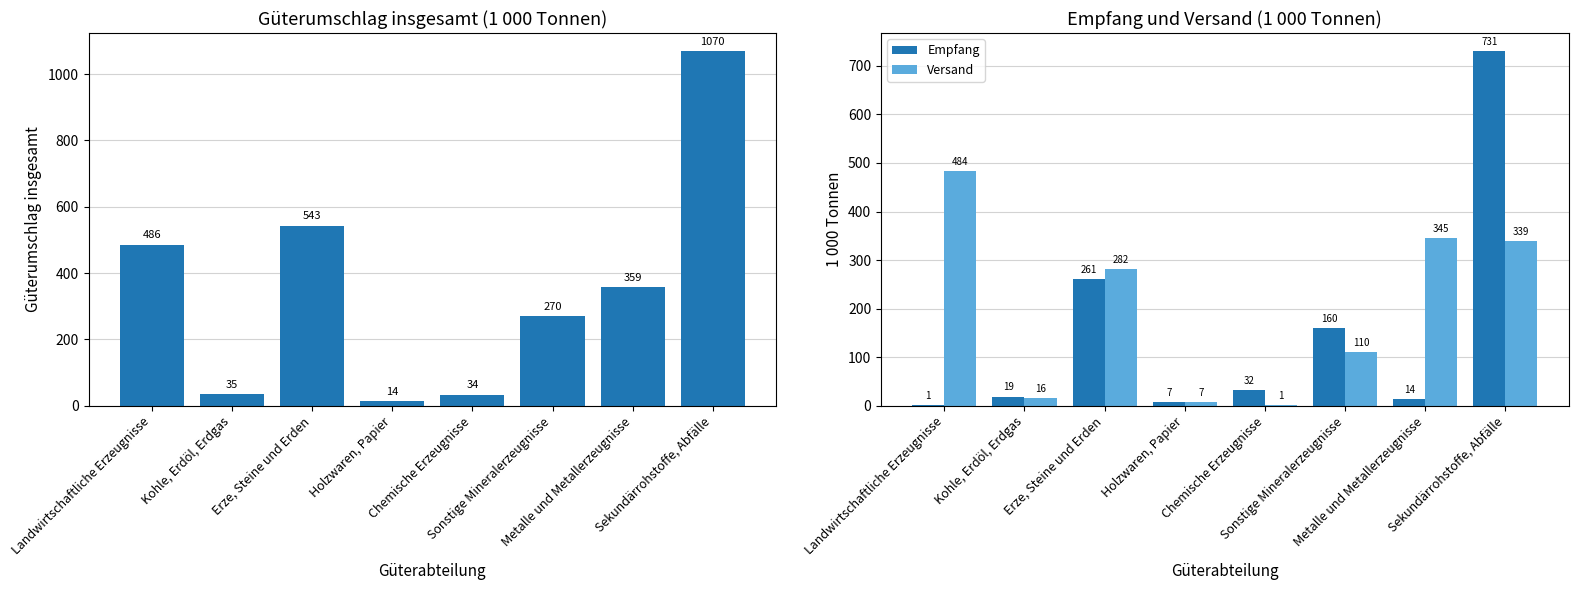

Is the value of Güterumschlag insgesamt at Holzwaren, Papier greater than the value of Empfang at Holzwaren, Papier?

Yes